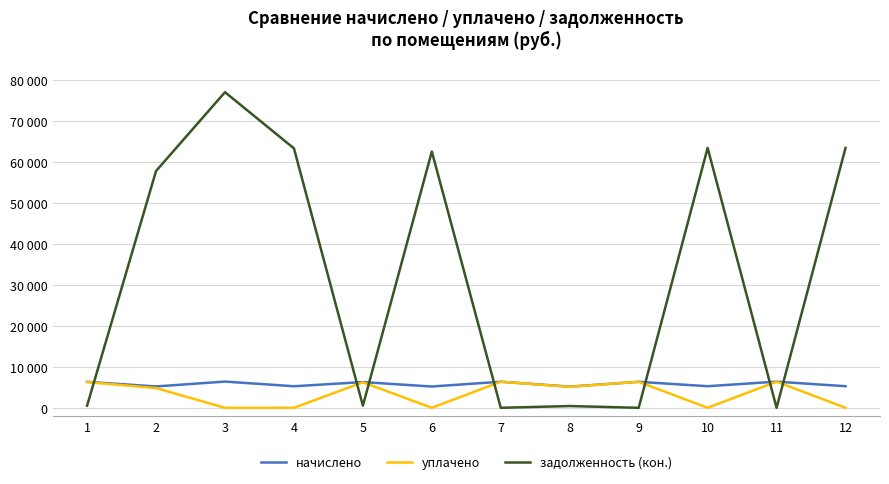

The value of начислено at 3 is 6393.1. True or false?

True